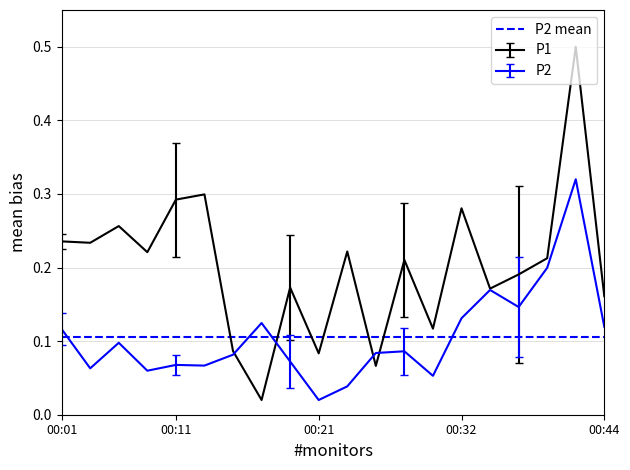

Which series has the largest total across all categories?

P1